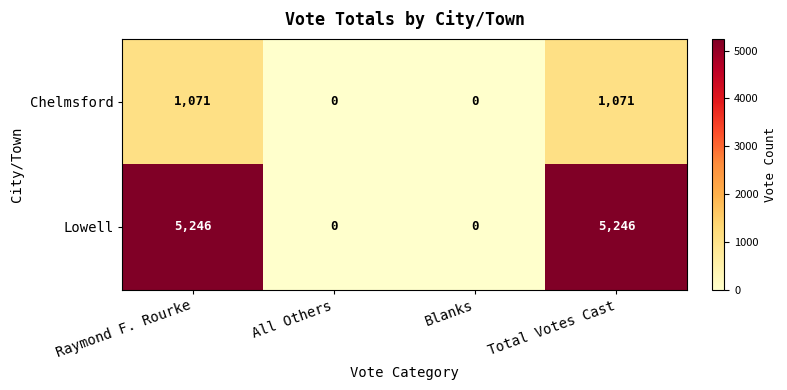

Which series has the largest total across all categories?

Lowell